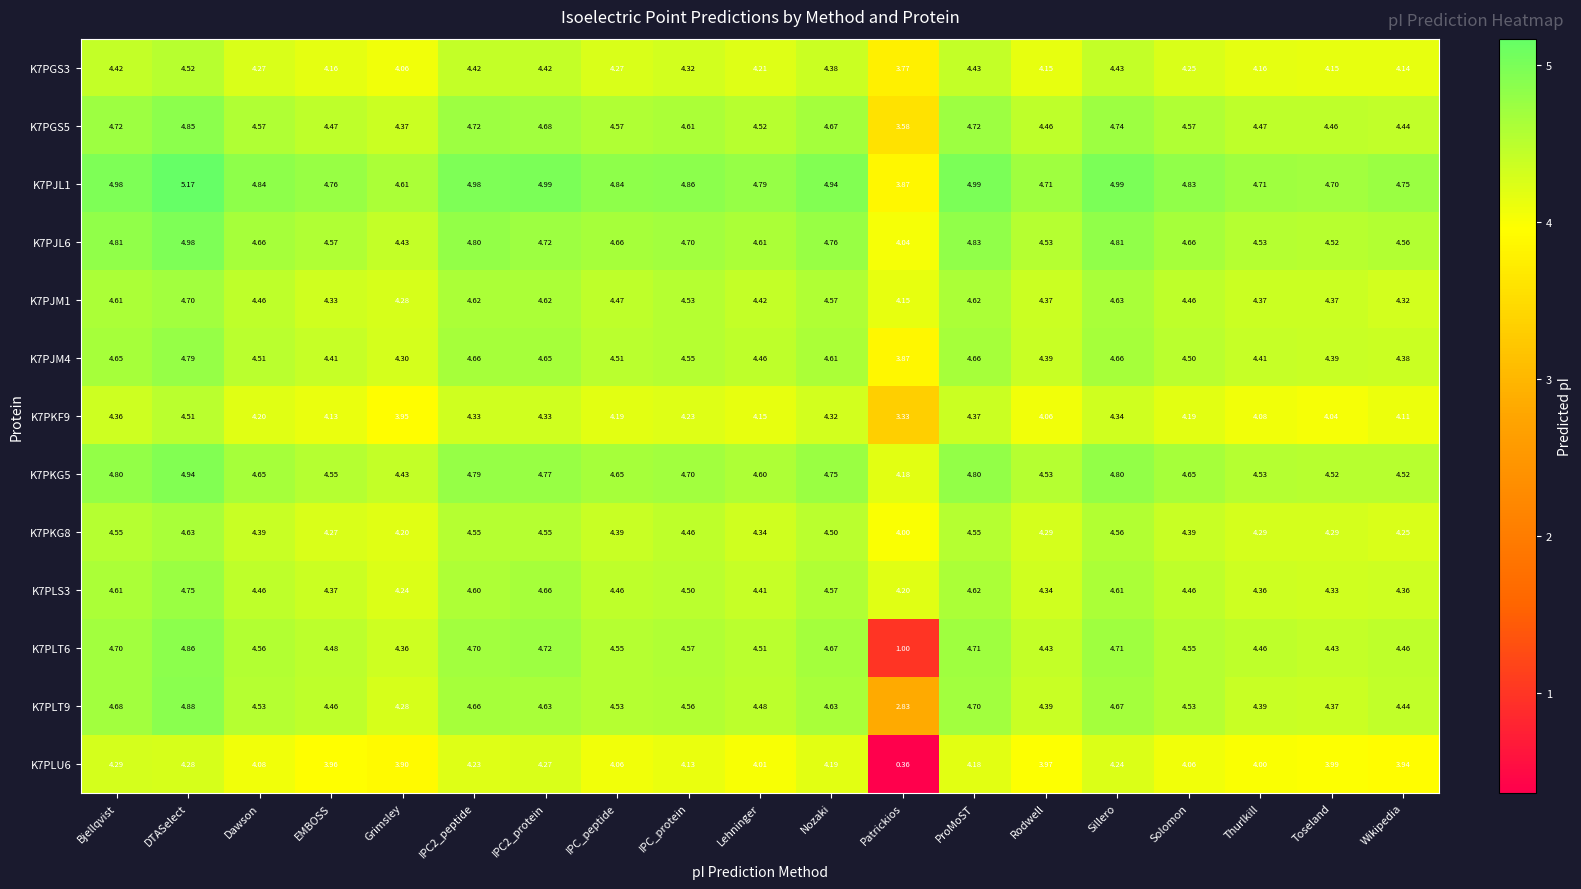

At which label does K7PGS3 reach its peak?

DTASelect